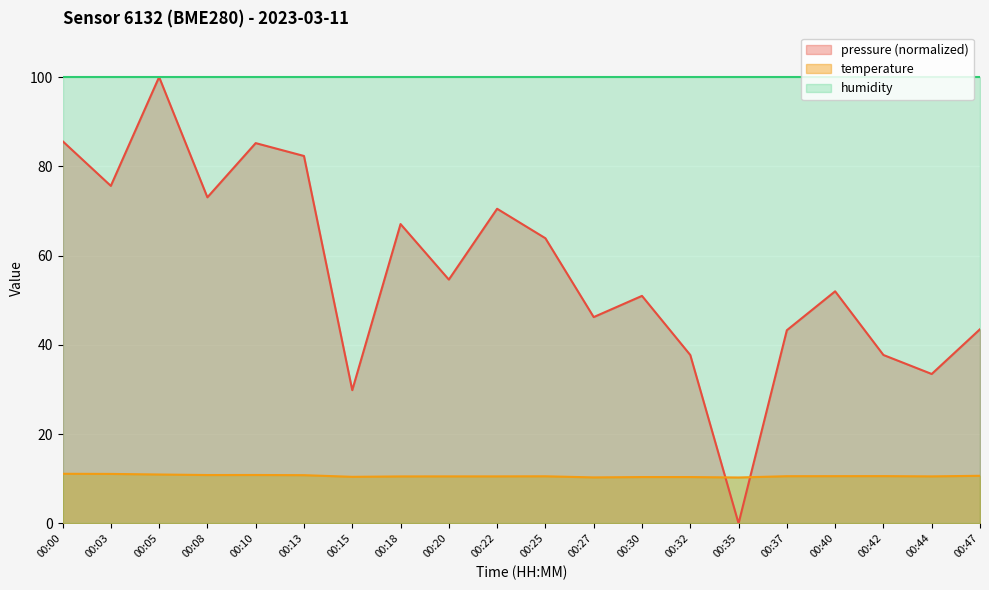

Rank the series at 00:15 from highest to lowest value.

humidity, pressure (normalized), temperature